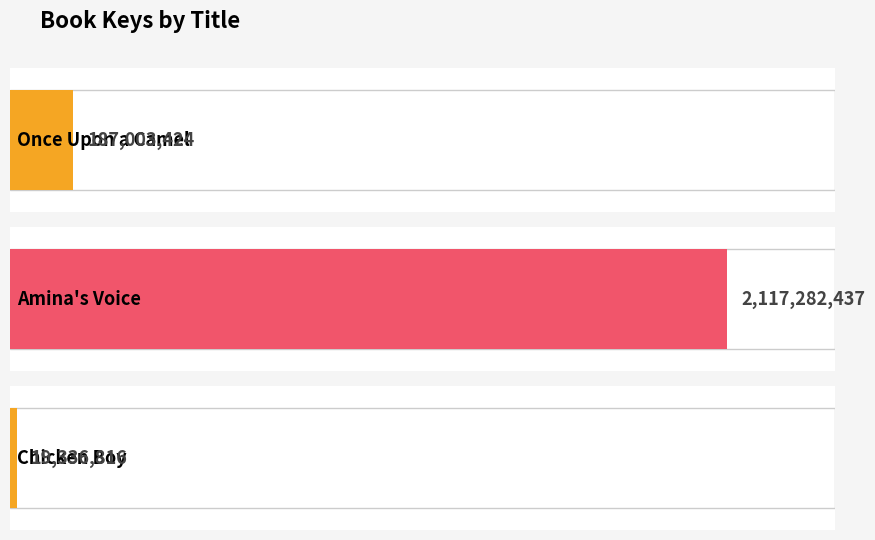

Does the chart contain stacked bars?

No